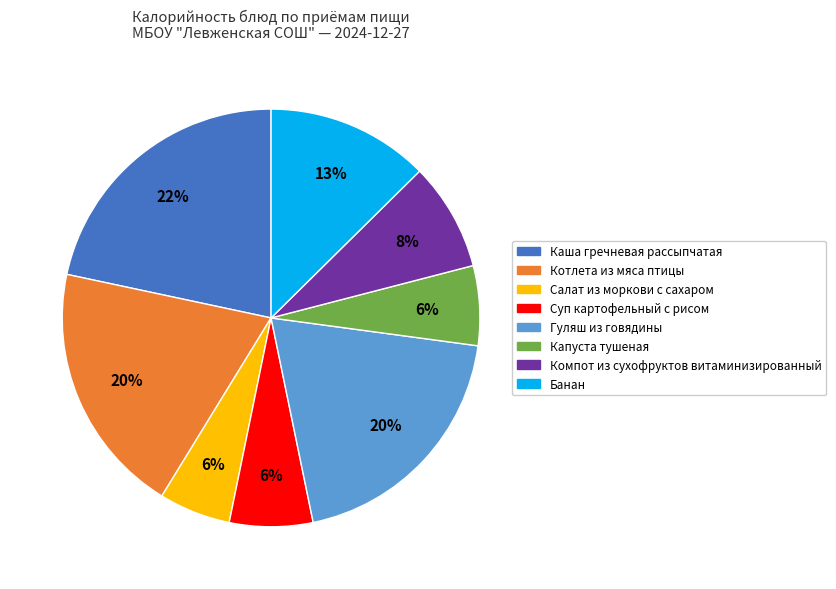

Is the sum of Суп картофельный с рисом and Салат из моркови с сахаром greater than half?

No